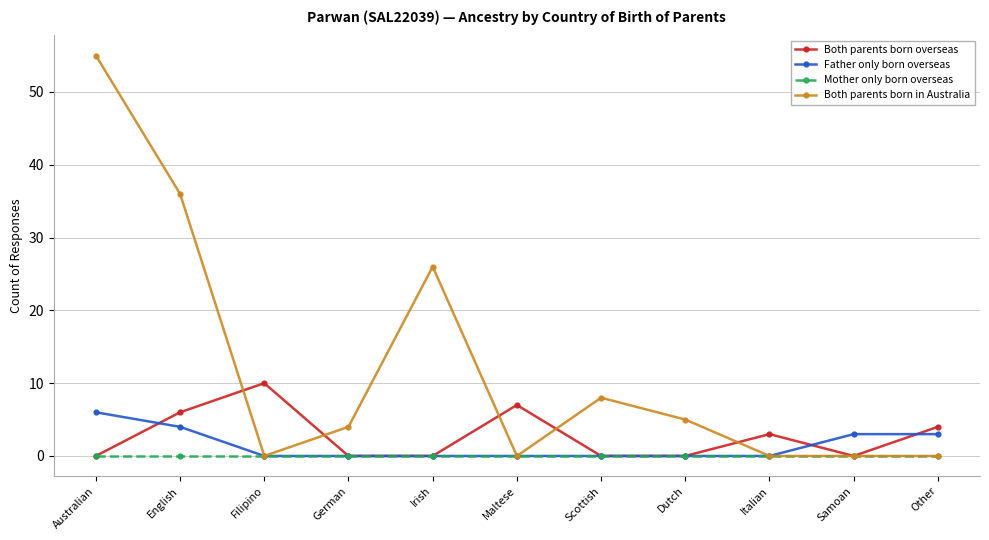

What position from the right is Other?

1